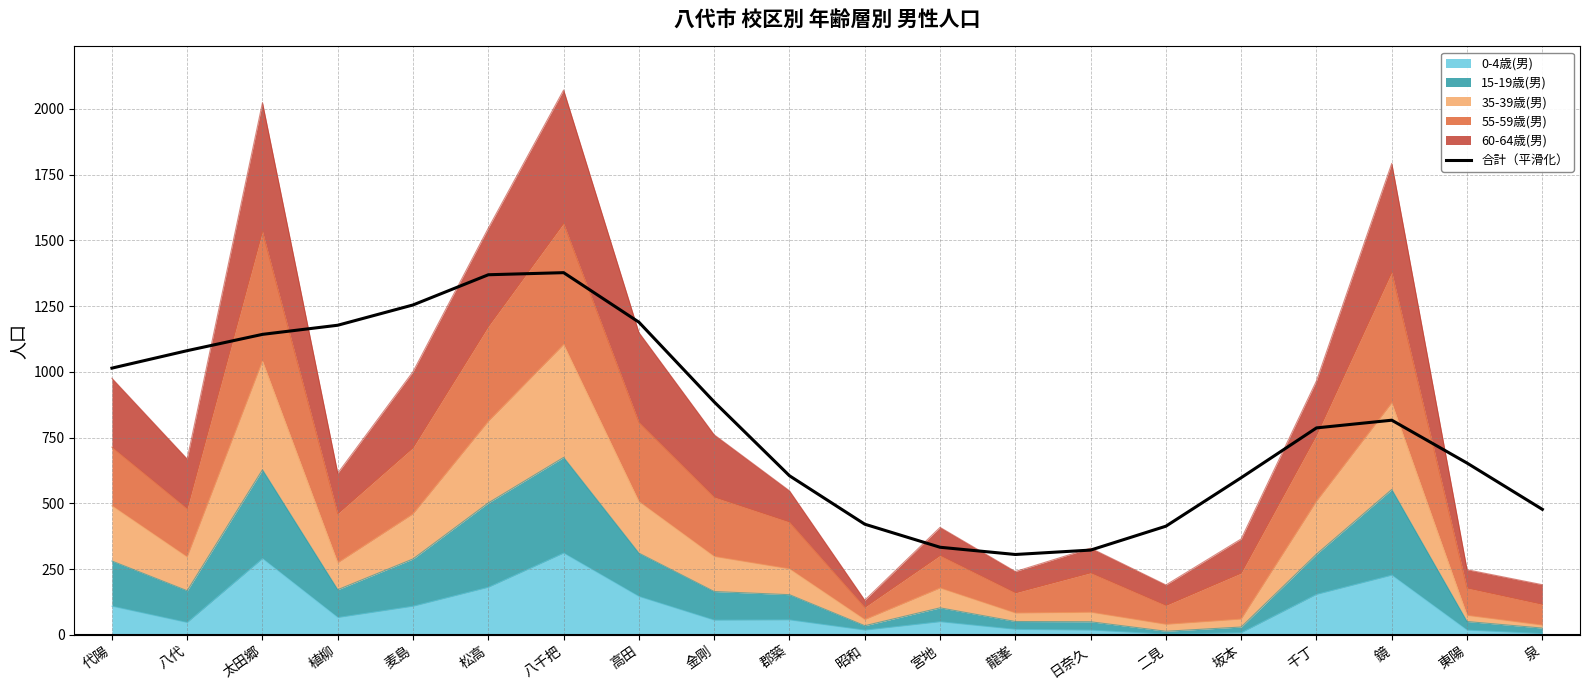

What is the sum of all values?

16228.0